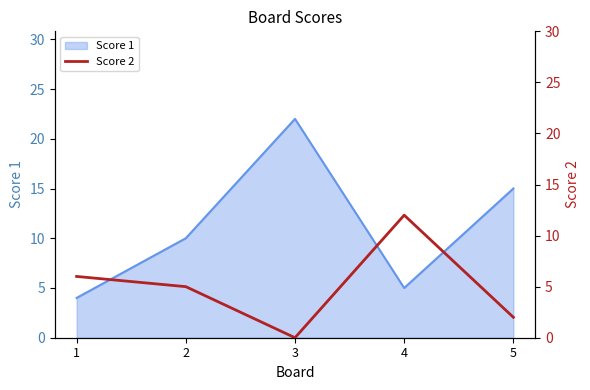

Reading left to right, extract all data points from this chart.

1=6	2=5	3=0	4=12	5=2